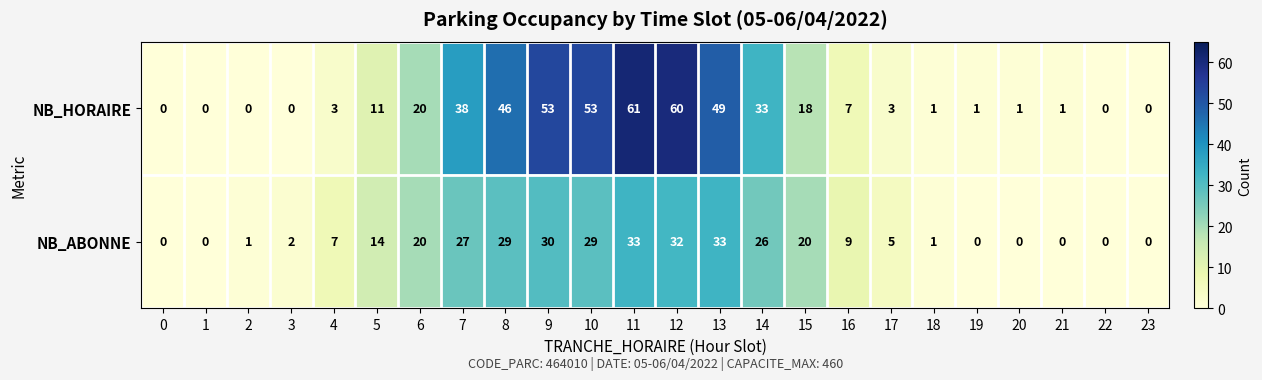

What is the difference between the second highest and minimum values in the NB_HORAIRE series?

60